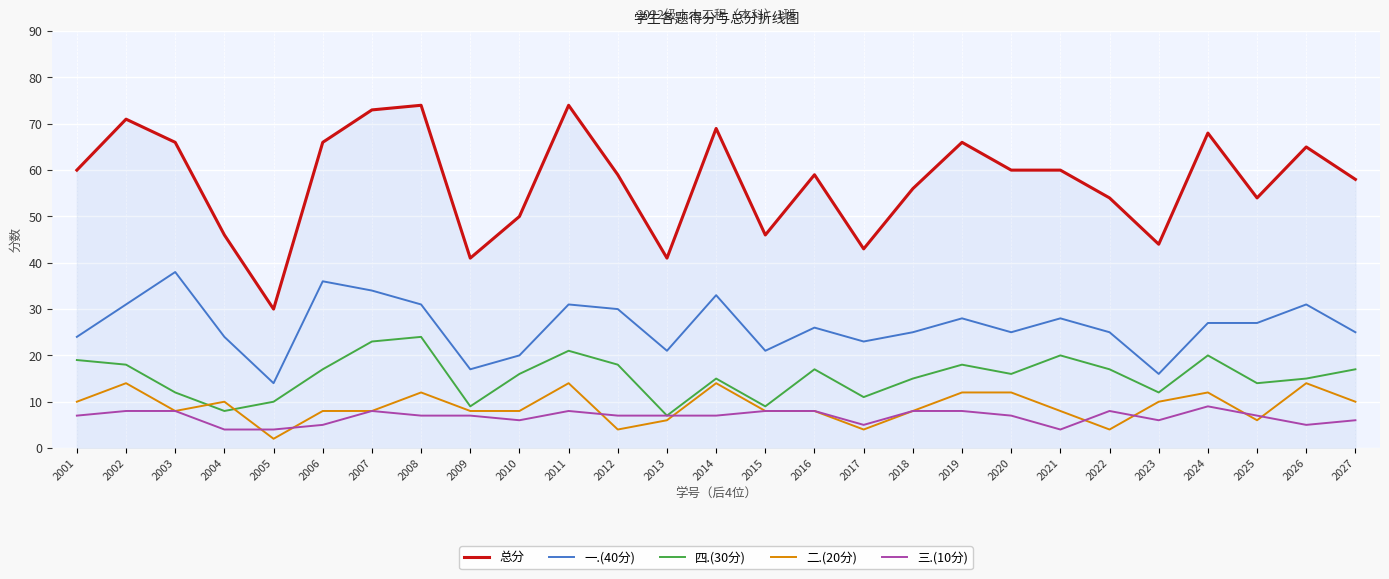

Which label corresponds to the smallest value in the chart?

2005